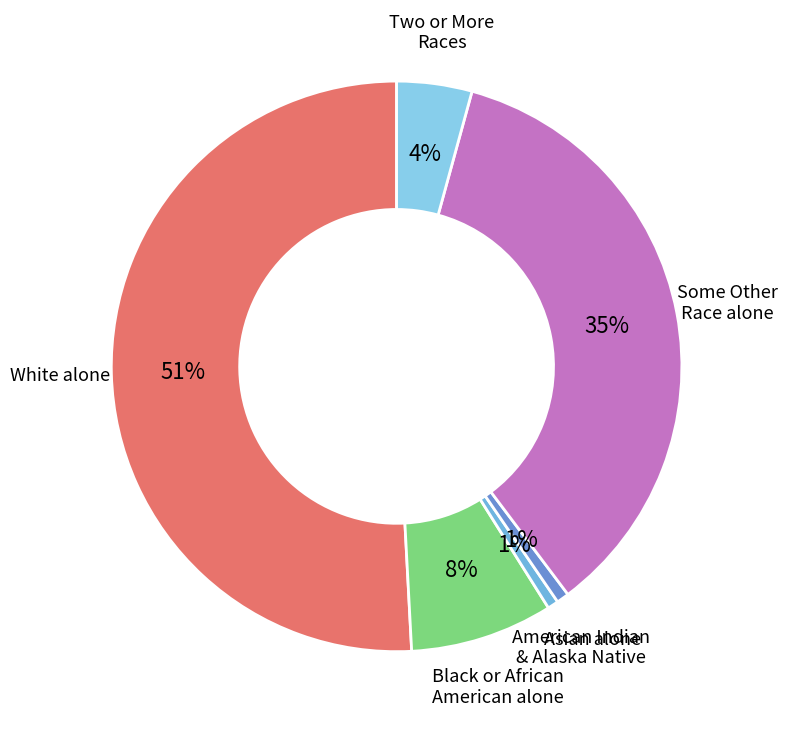

Which slice represents more than half of the pie?

White alone